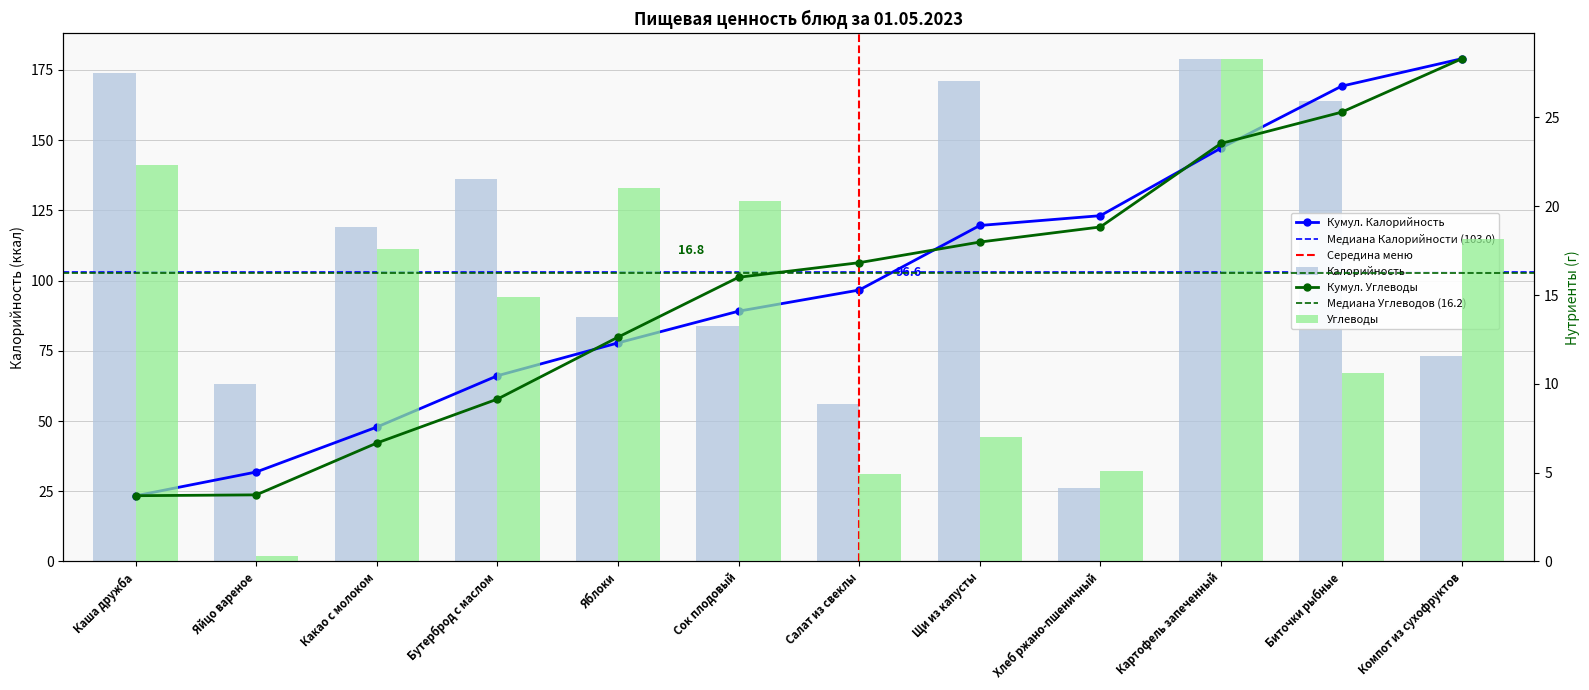

Rank the series by their maximum value, from highest to lowest.

Калорийность, Углеводы